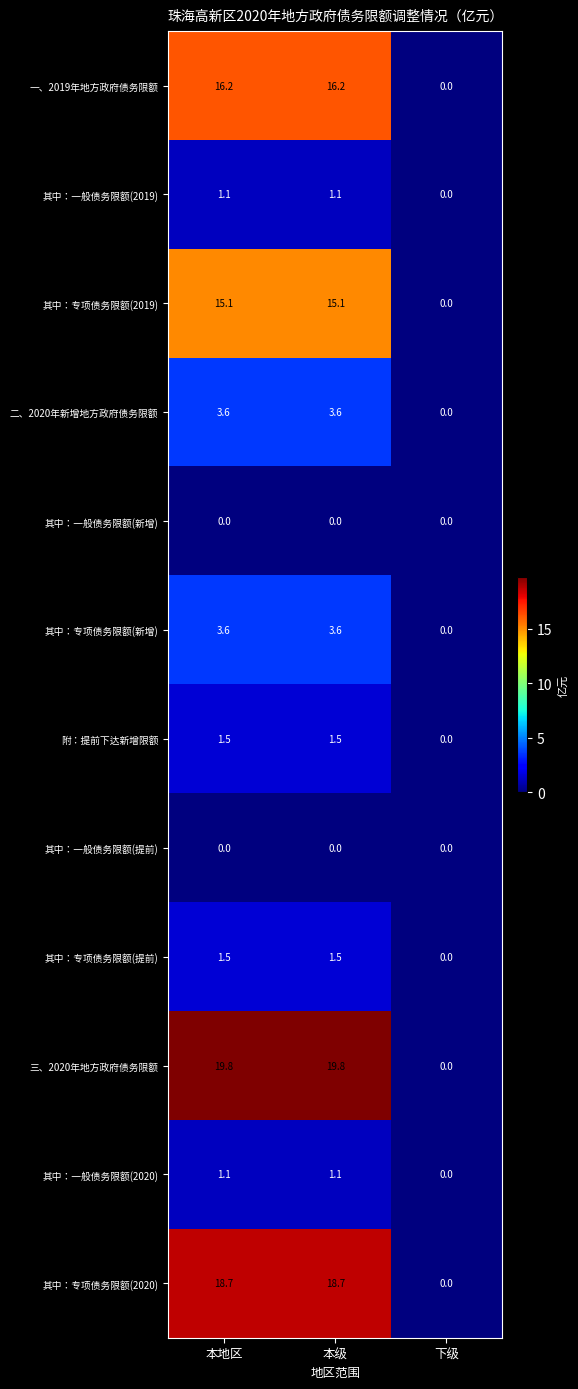

At which label does 附：提前下达新增限额 first exceed 1?

本地区